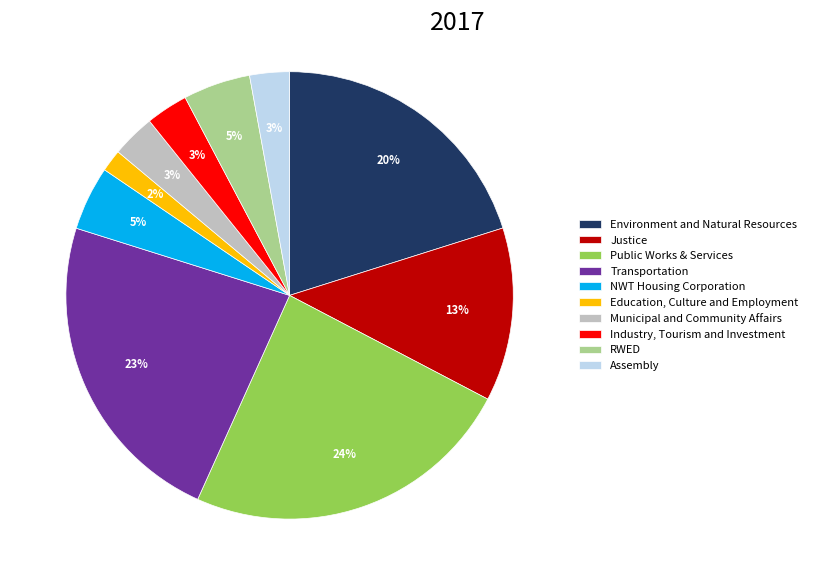

Is it true that RWED is 16% of the pie?

False